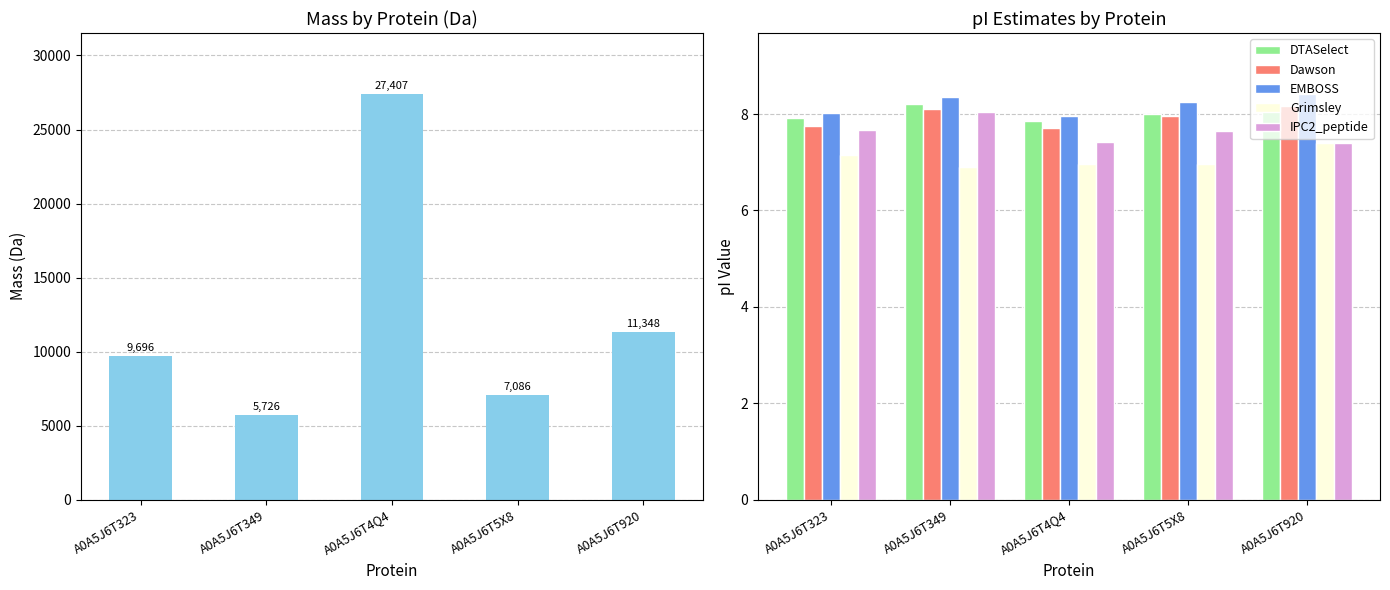

Rank the categories by Dawson value from lowest to highest.

A0A5J6T4Q4, A0A5J6T323, A0A5J6T5X8, A0A5J6T349, A0A5J6T920